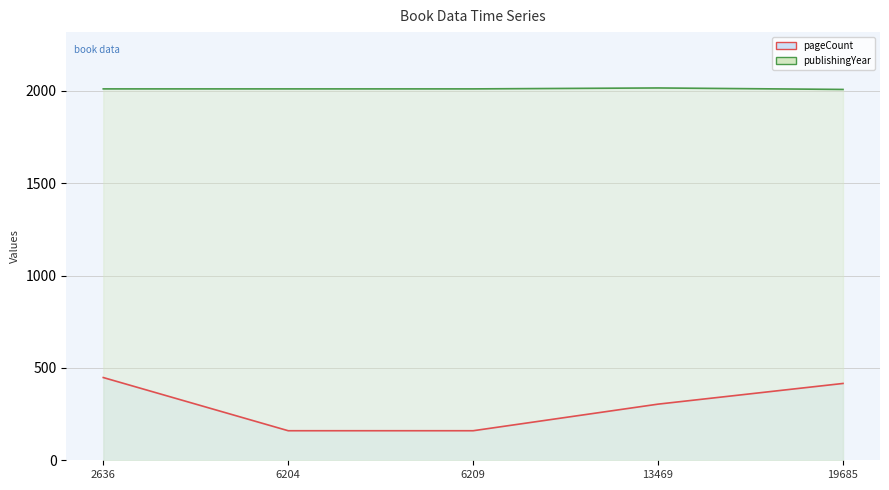

Is the value of publishingYear at 2636 greater than the value of pageCount at 2636?

Yes